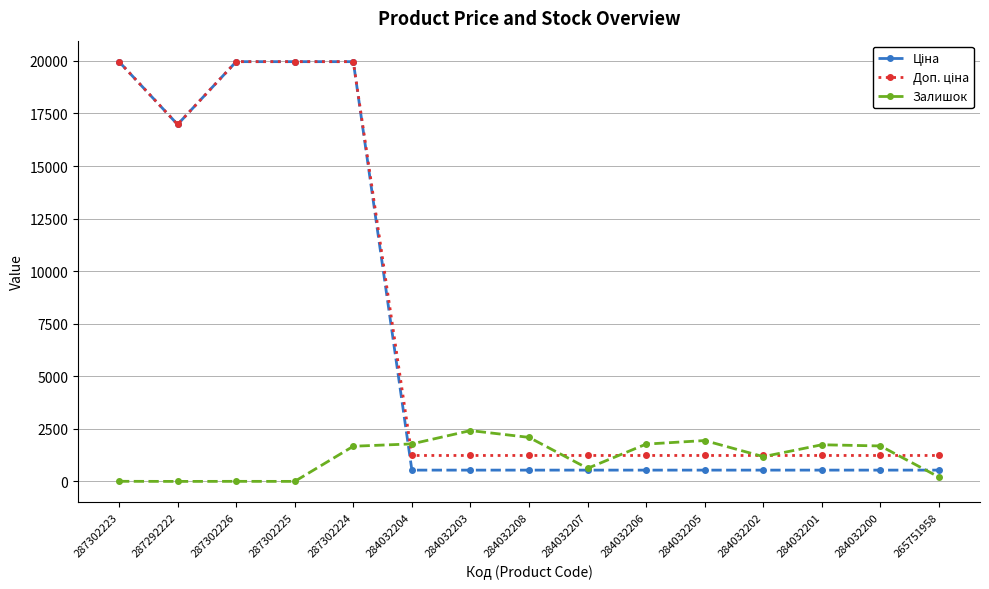

What is the difference between the highest and lowest values at 284032207?

696.4